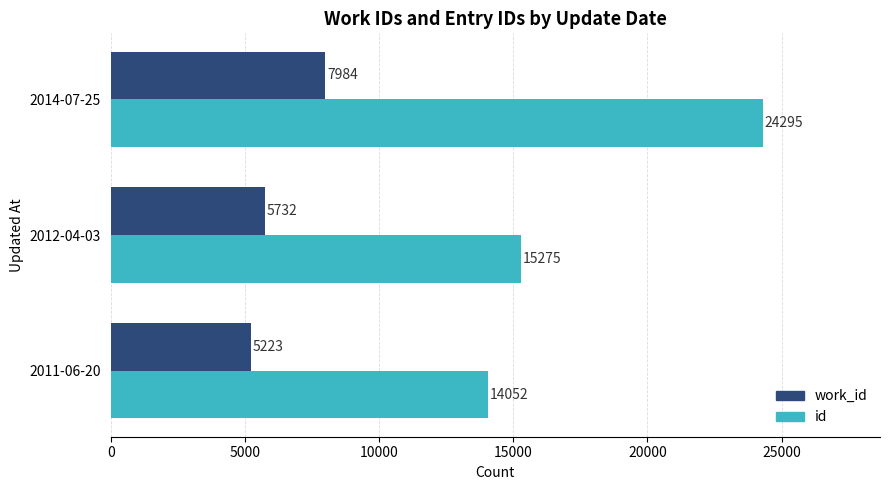

What is the sum of all id values?

53622